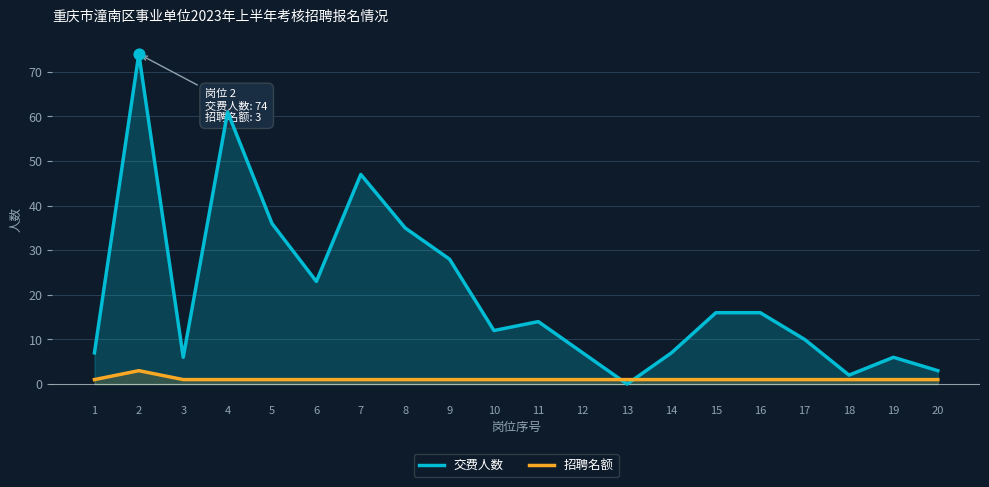

Which series has the largest Y range (max minus min)?

交费人数